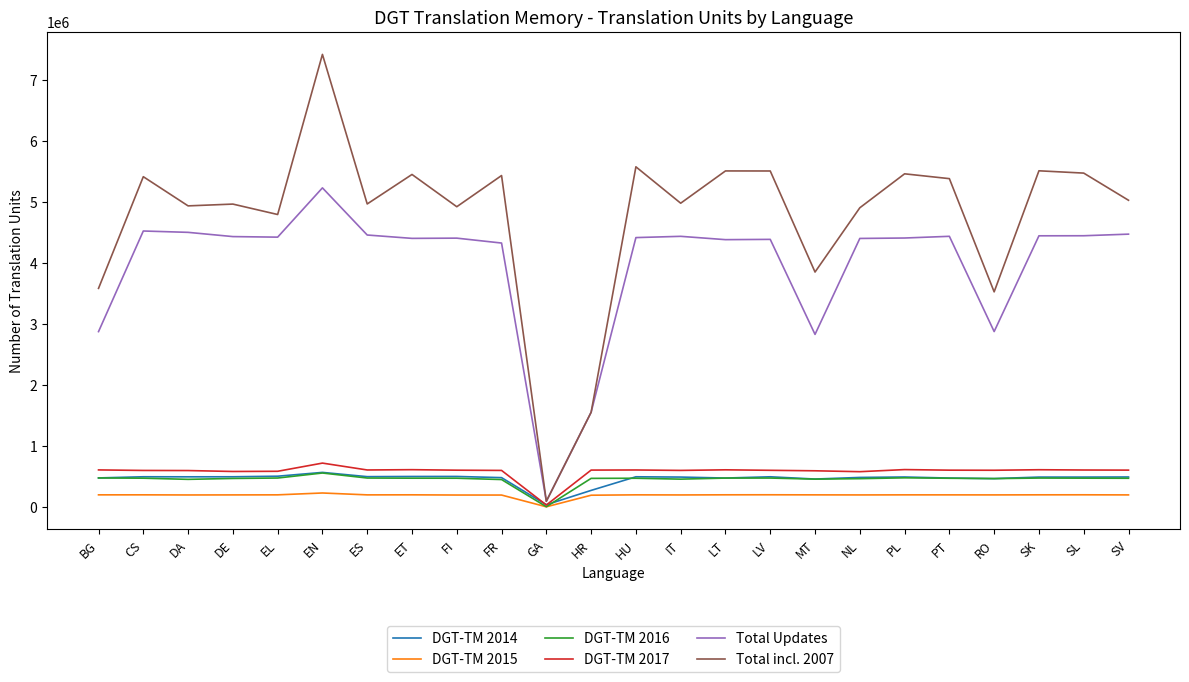

What is the maximum value for DGT-TM 2015?

234085